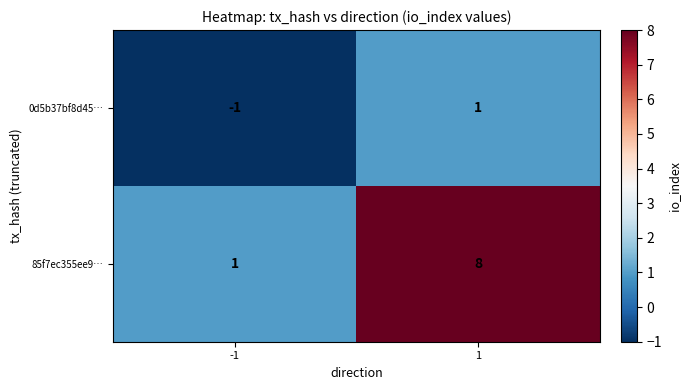

What is the total value across all series at 1?

9